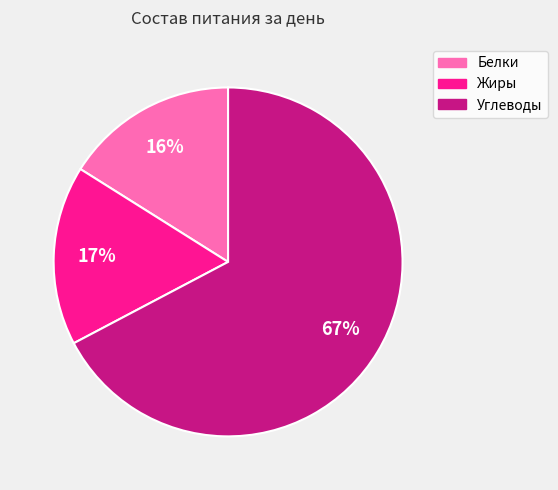

Between Жиры and Углеводы, which is larger?

Углеводы